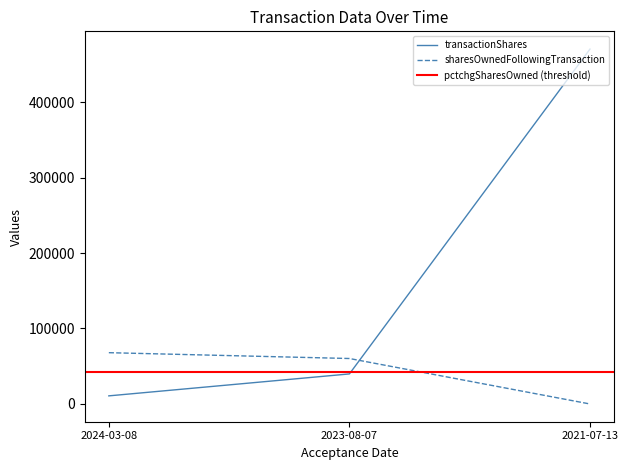

The value of sharesOwnedFollowingTransaction at 2023-08-07 is 60238. True or false?

True